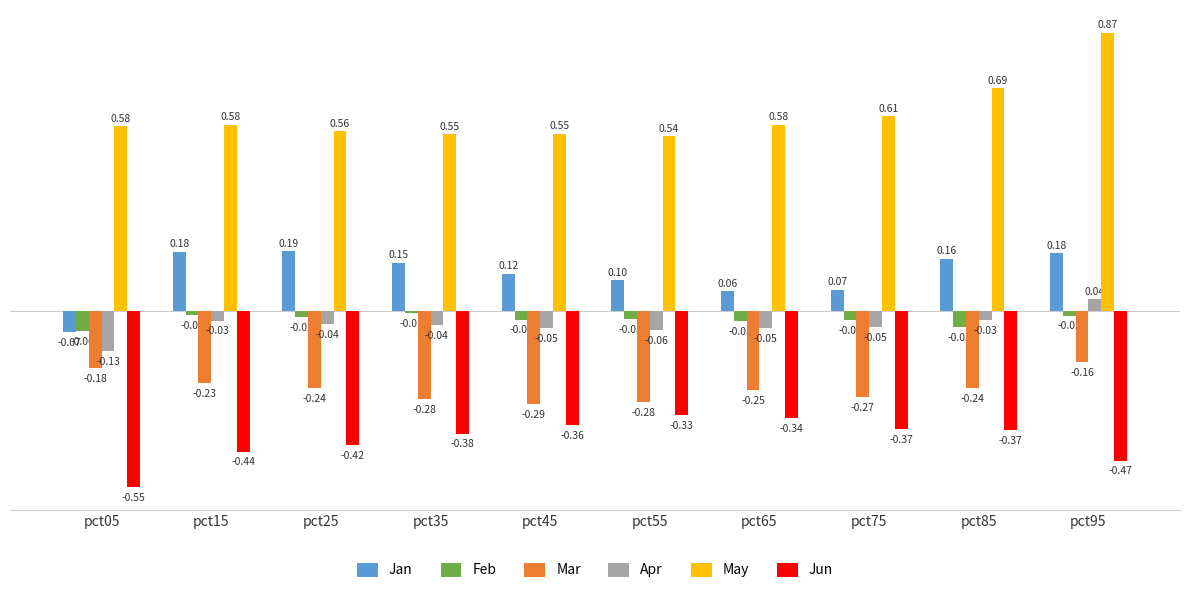

List the series in order of their peak value, lowest first.

Jun, Mar, Feb, Apr, Jan, May